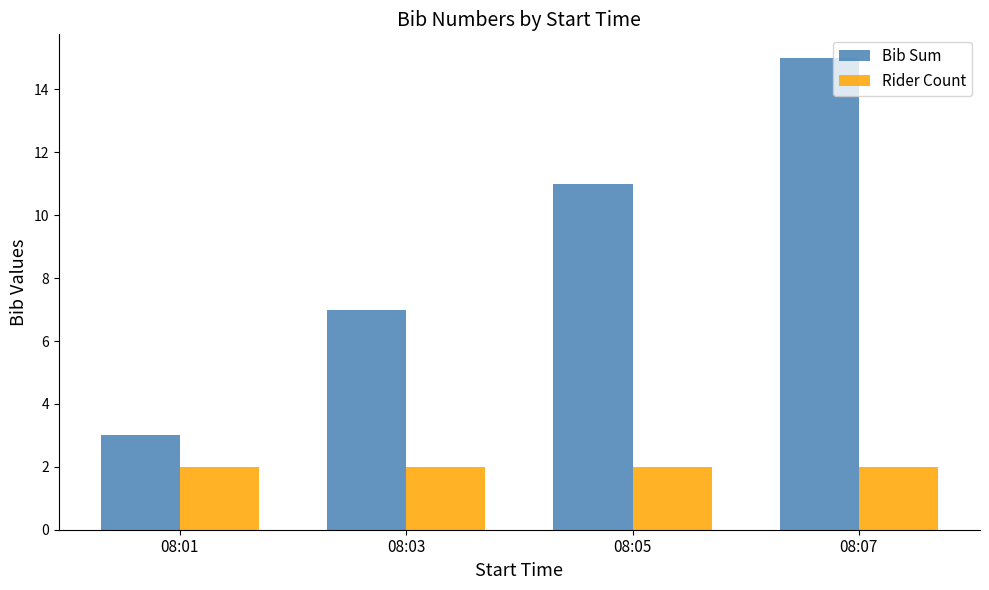

At which label does Bib Sum reach its peak?

08:07